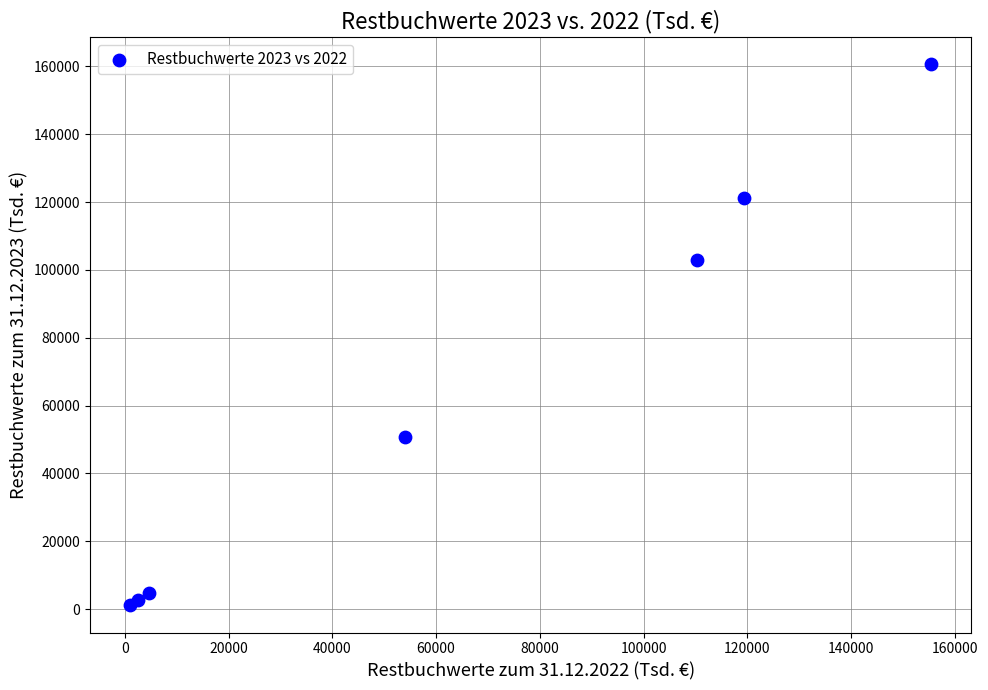

What Y value in the scatter plot is closest to 80869?

102940